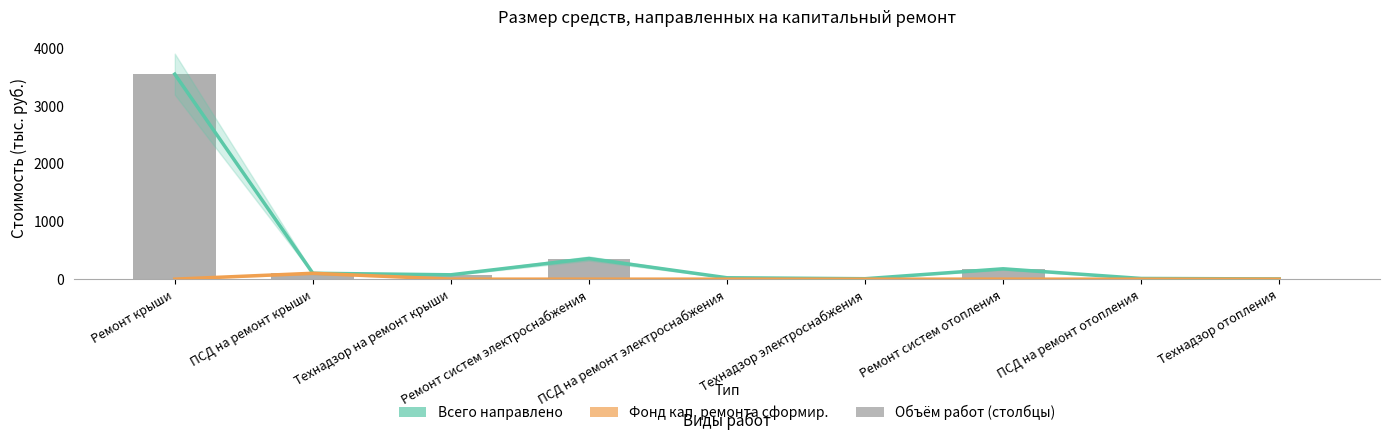

Reading left to right, list all the values displayed in this chart.

Всего направлено (линия): 3549.0	101.9	75.6	357.2	23.9	7.6	179.2	12.1	3.8
Фонд кап. ремонта сформир.: 0.0	101.9	0.0	0.0	0.0	0.0	0.0	0.0	0.0
Всего направлено (тыс. руб.): 3549.0	101.9	75.6	357.2	23.9	7.6	179.2	12.1	3.8